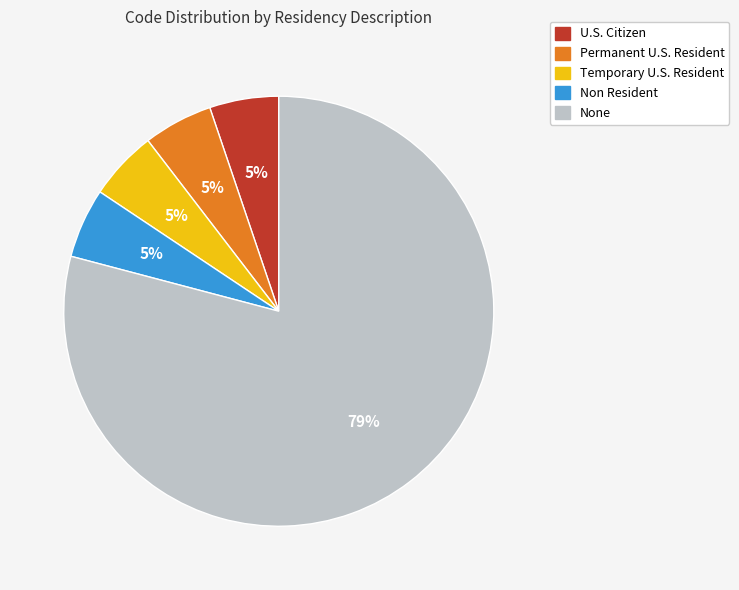

To the nearest percent, what is the average slice percentage?

20%